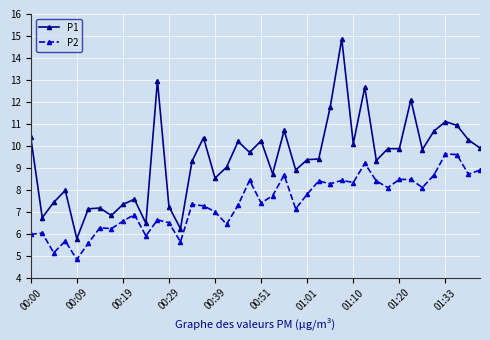

What is the greatest value displayed?

14.9